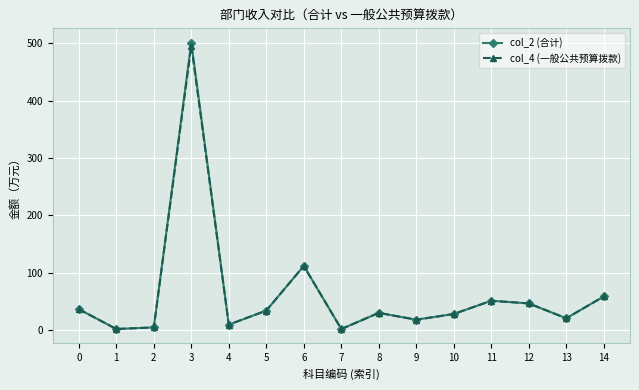

True or false: col_4 (一般公共预算拨款) has more than 1 points higher than both neighbors.

True